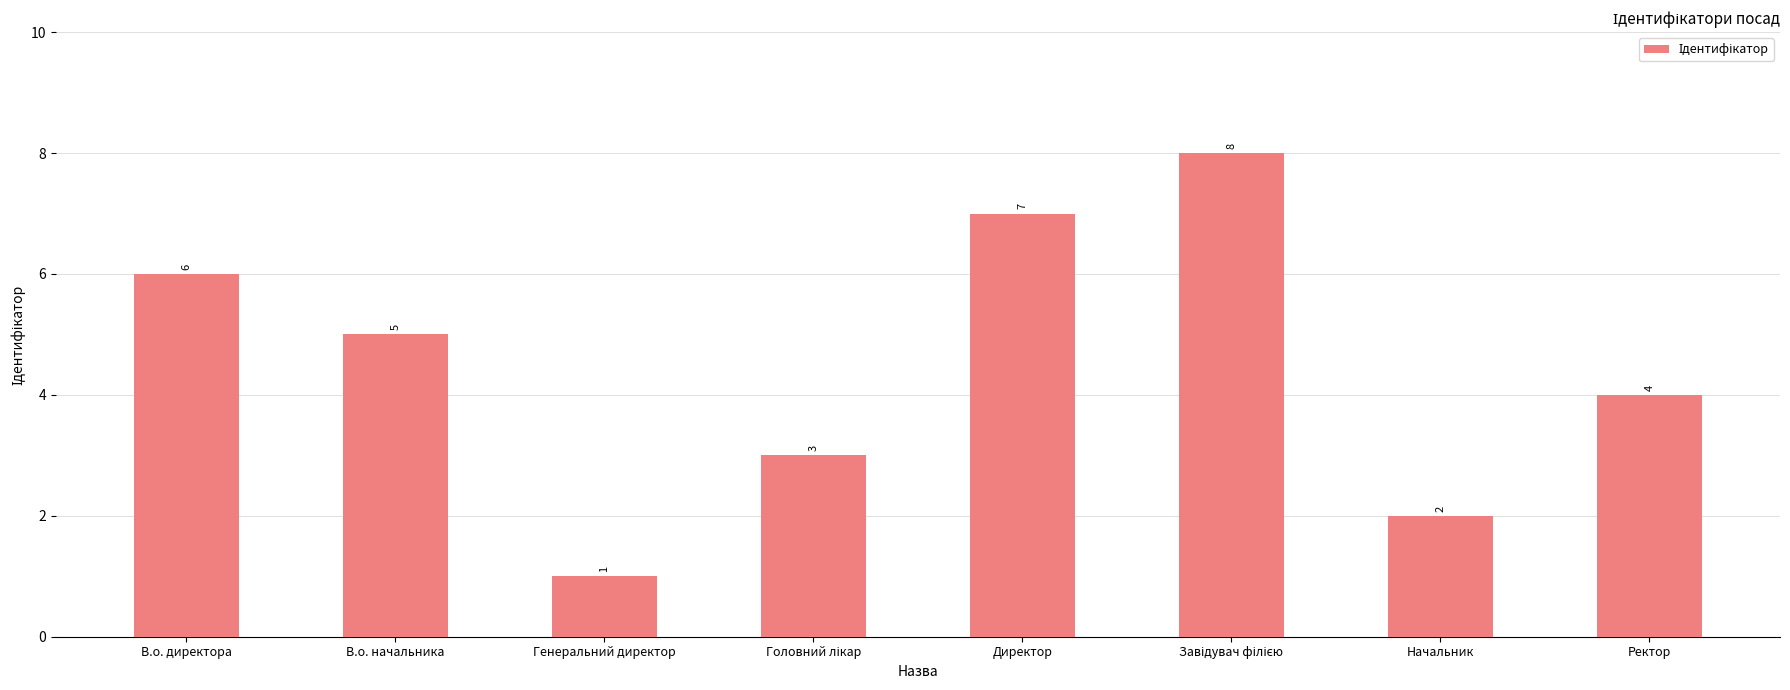

The chart shows a value of 8 at В.о. начальника. True or false?

False